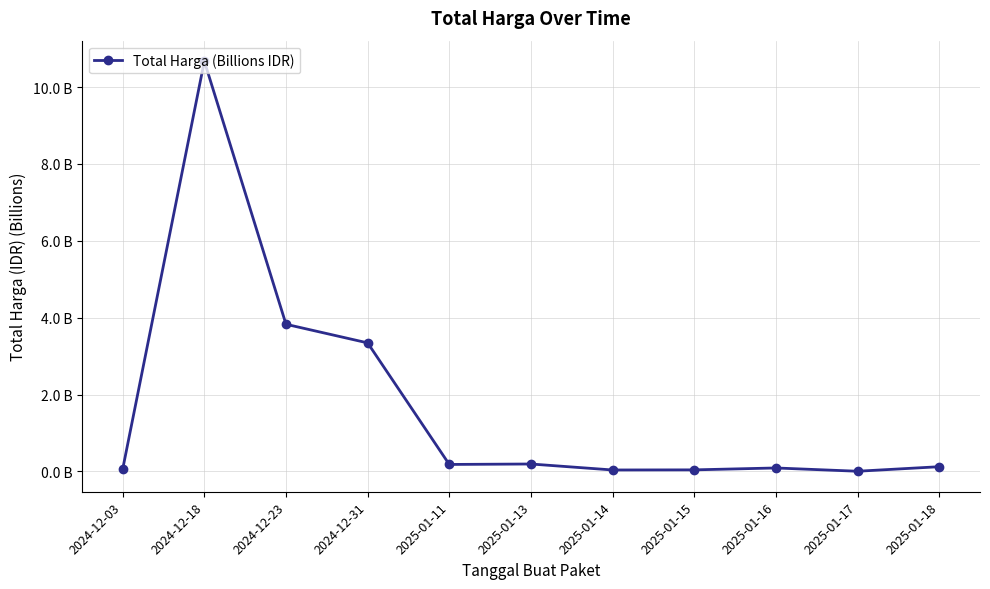

Is this an area chart (filled region under the line)?

No